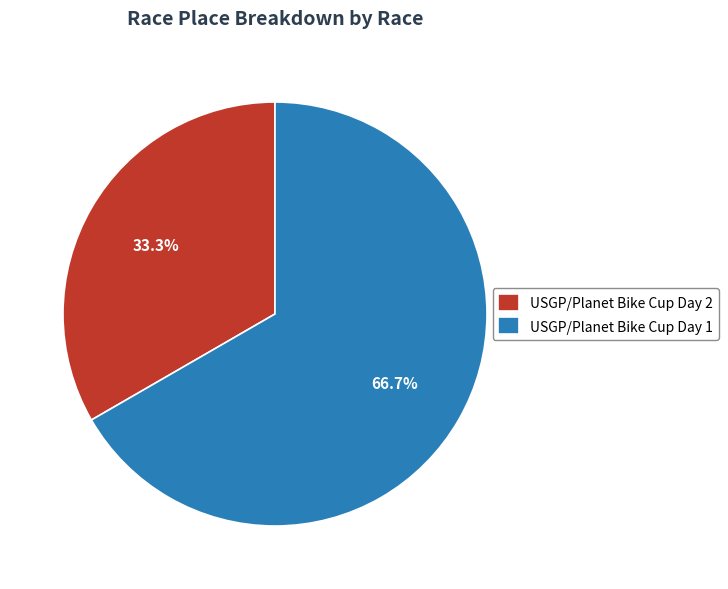

Which has a higher value, USGP/Planet Bike Cup Day 2 or USGP/Planet Bike Cup Day 1?

USGP/Planet Bike Cup Day 1